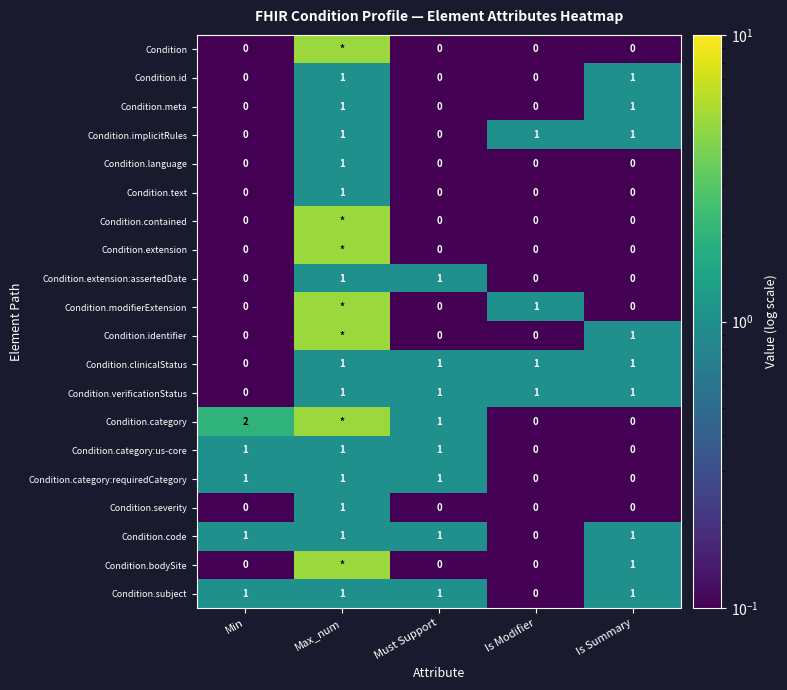

The Condition.language series shows 0 at Min. True or false?

True